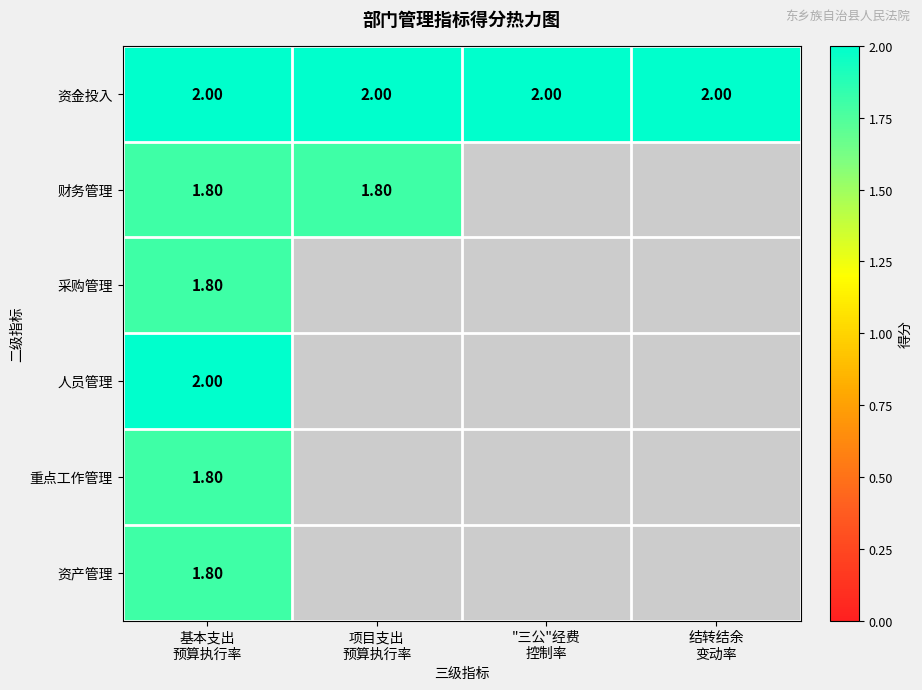

Count the number of data series in this chart.

6